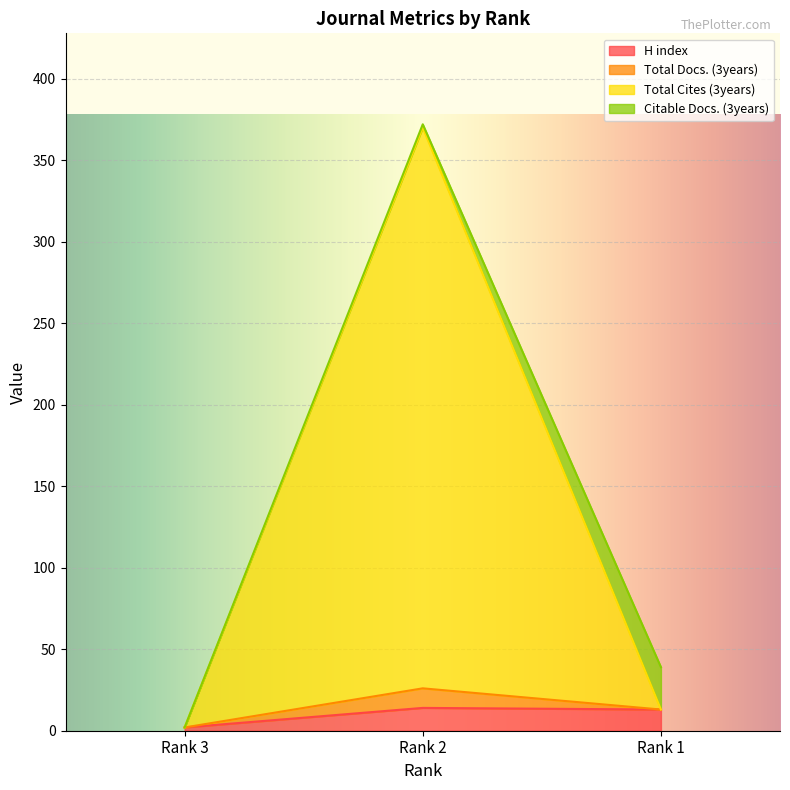

What is the highest value of the H index series?

14